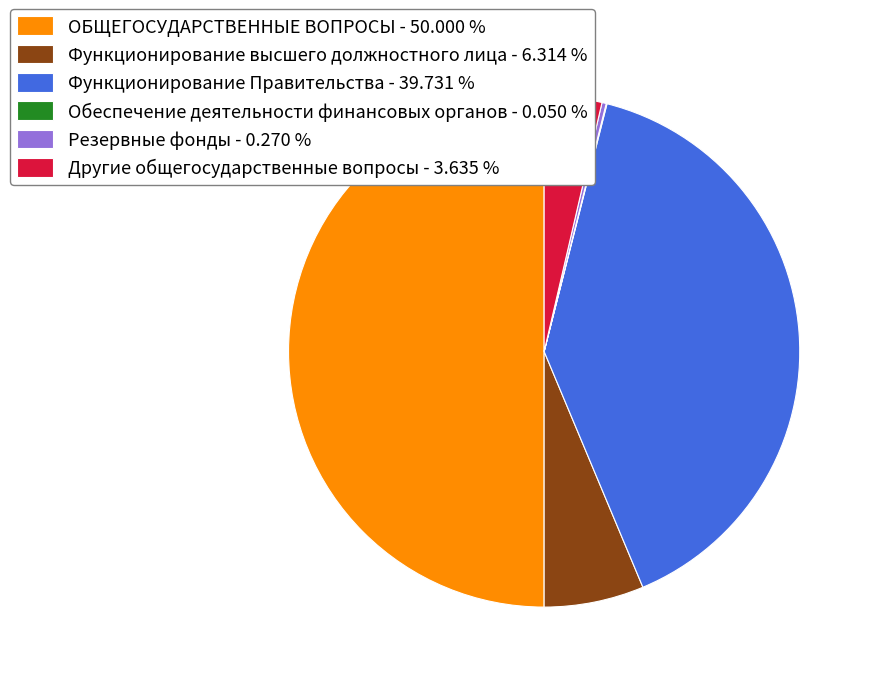

Is Функционирование Правительства - 39.731 % the majority of the pie?

No